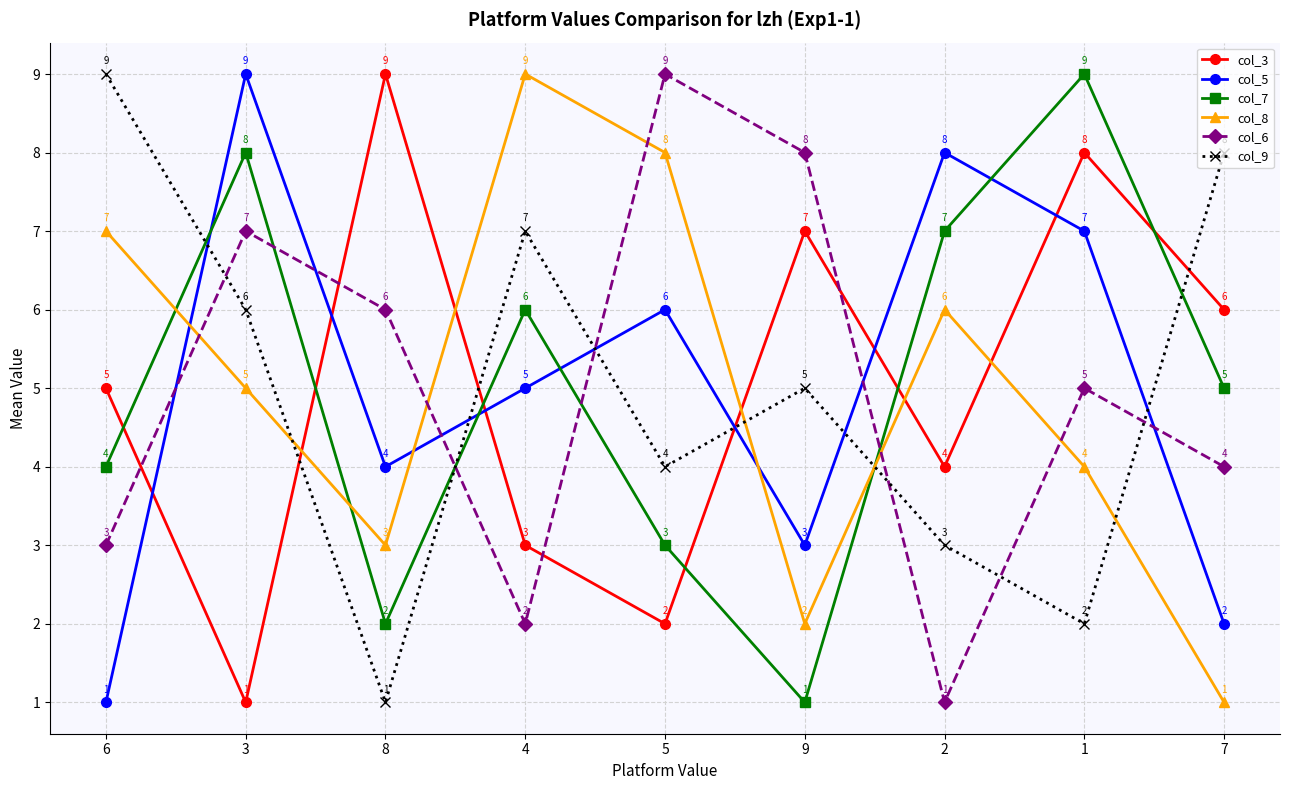

Which category has the highest value in the col_7 series?

1